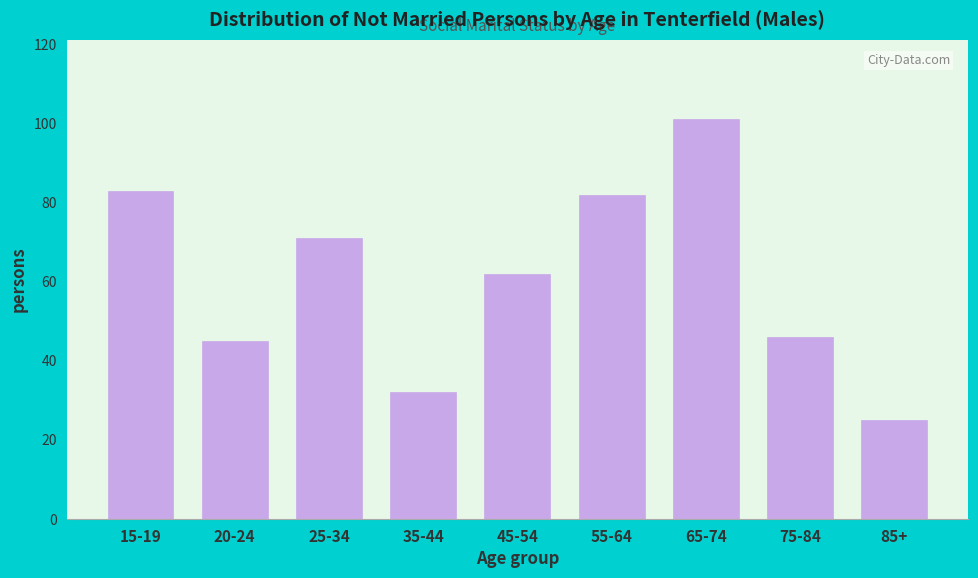

Reading right to left, what are all the values shown in this chart?

25	46	101	82	62	32	71	45	83